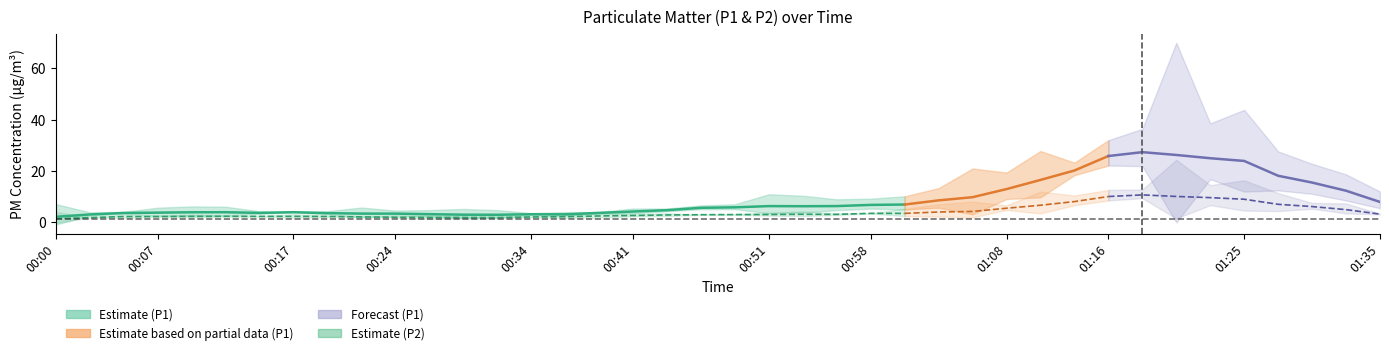

Which label corresponds to the largest value in the chart?

01:20